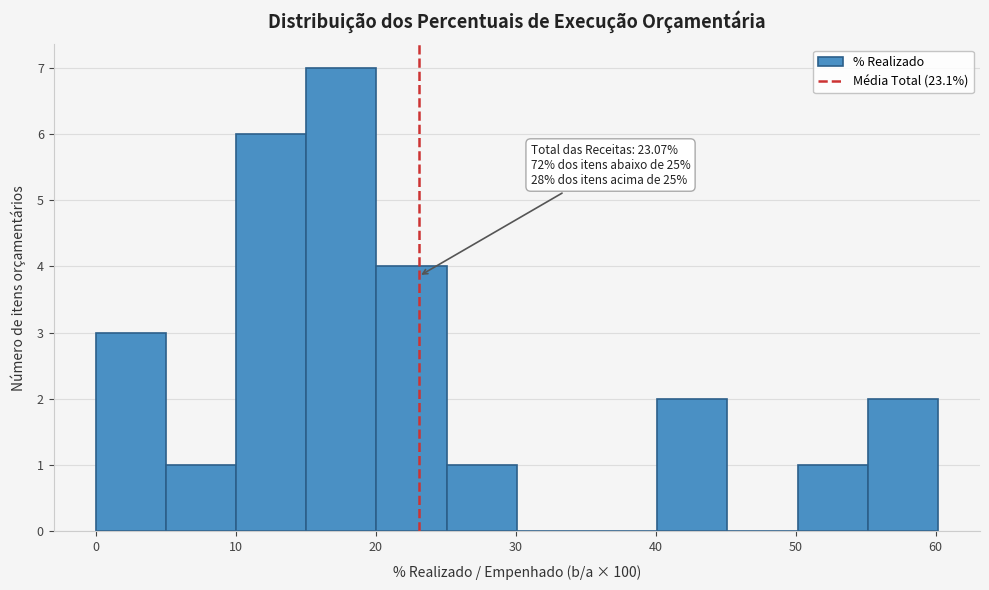

Which range on the x-axis has the tallest bar?

15 to 20